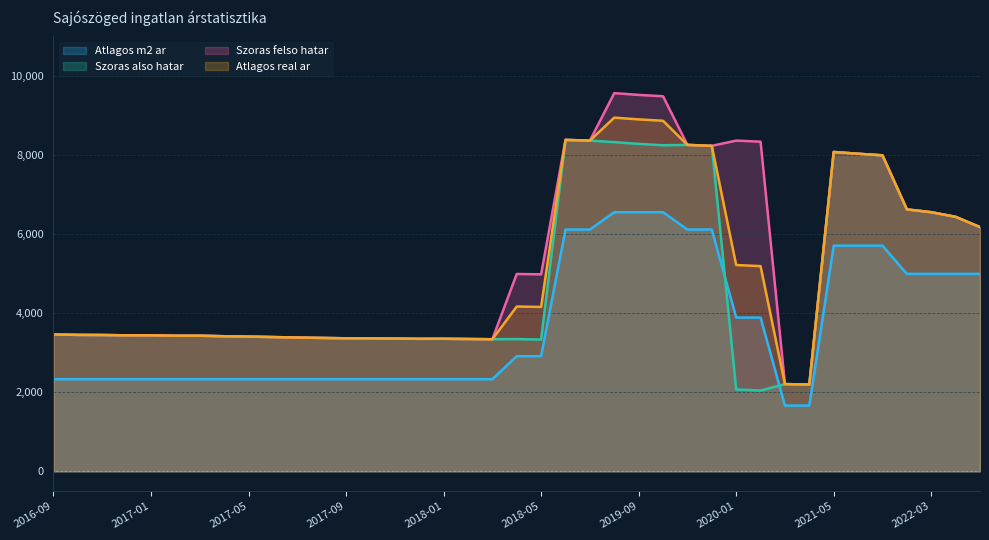

At which category does Atlagos real ar reach its first local valley?

2016-12